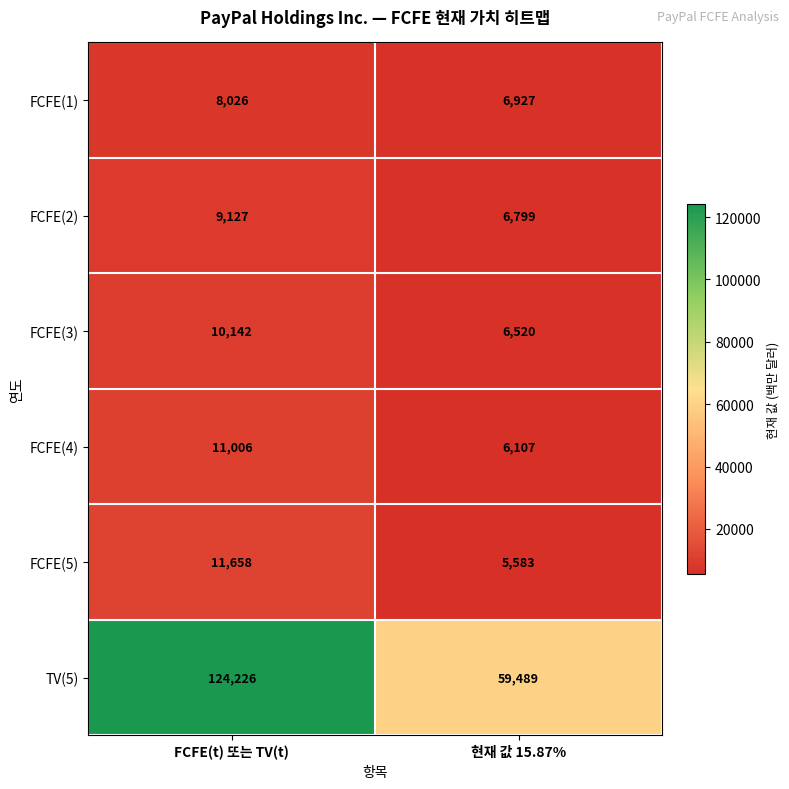

What is the minimum value shown in the chart?

5583